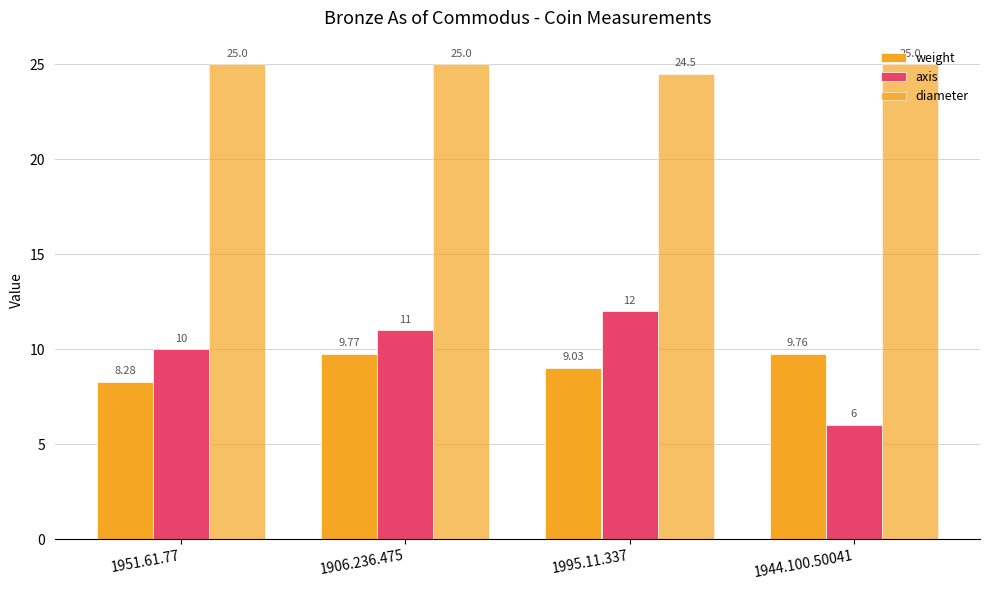

Rank the series at 1995.11.337 from highest to lowest value.

diameter, axis, weight